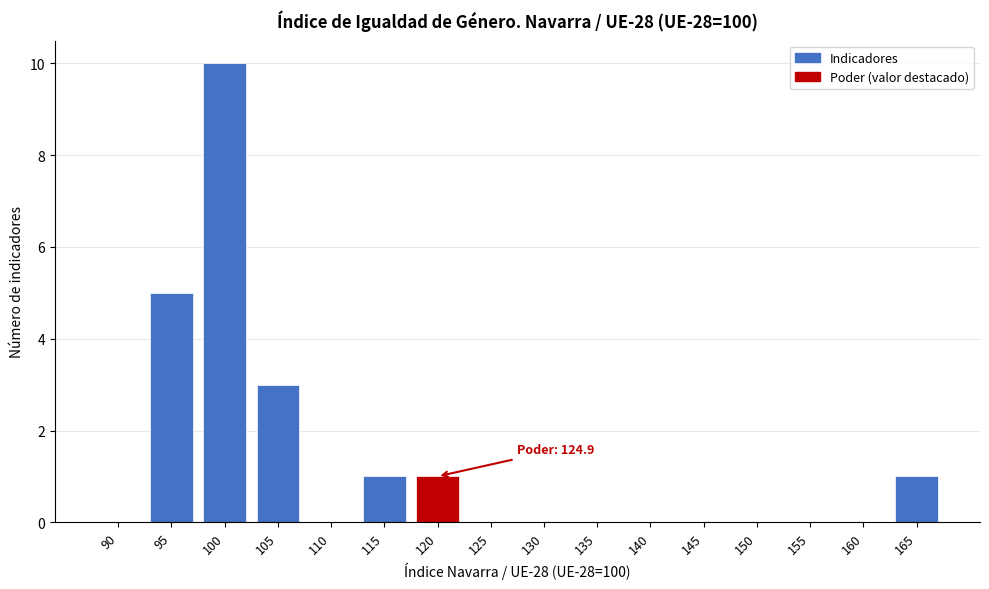

Reading left to right, what are all the values shown in this chart?

90=0	95=5	100=10	105=3	110=0	115=1	120=1	125=0	130=0	135=0	140=0	145=0	150=0	155=0	160=0	165=1